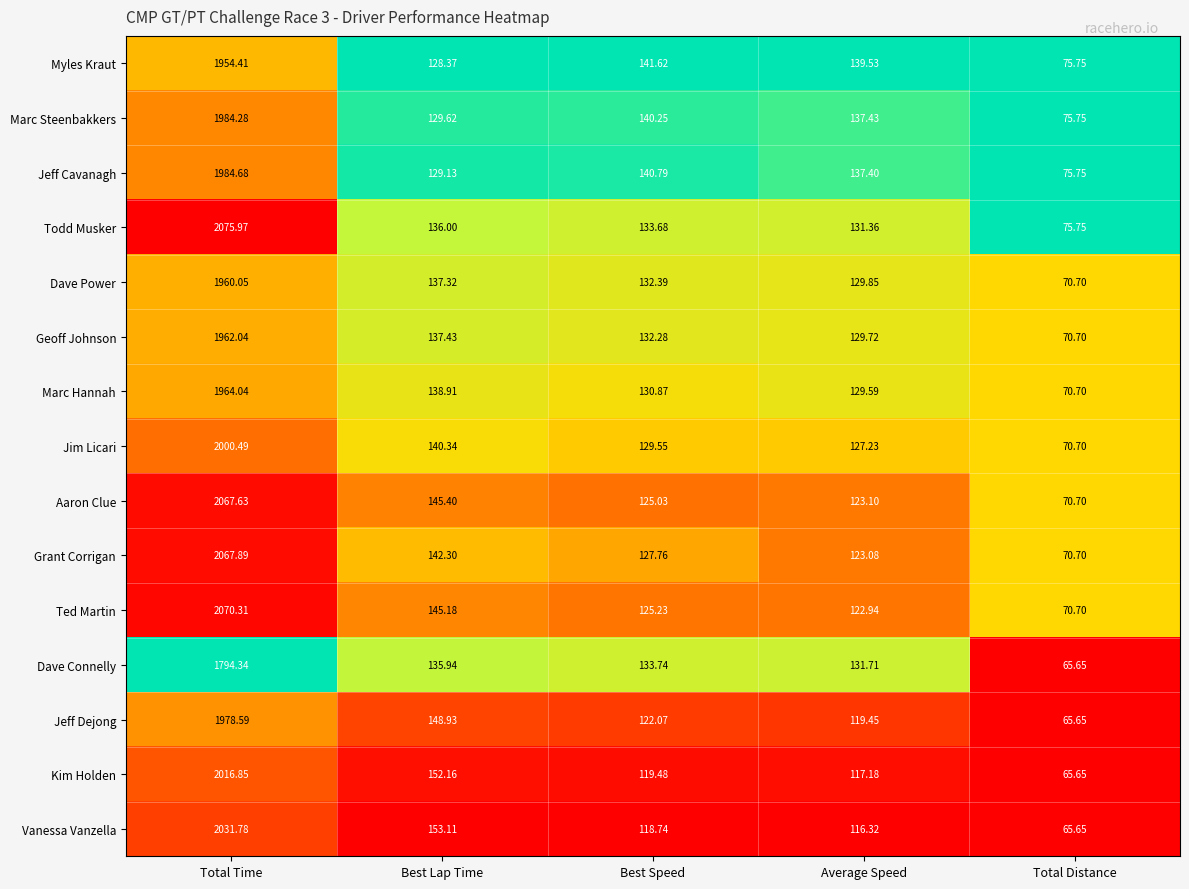

Which label corresponds to the largest value in the chart?

Total Time